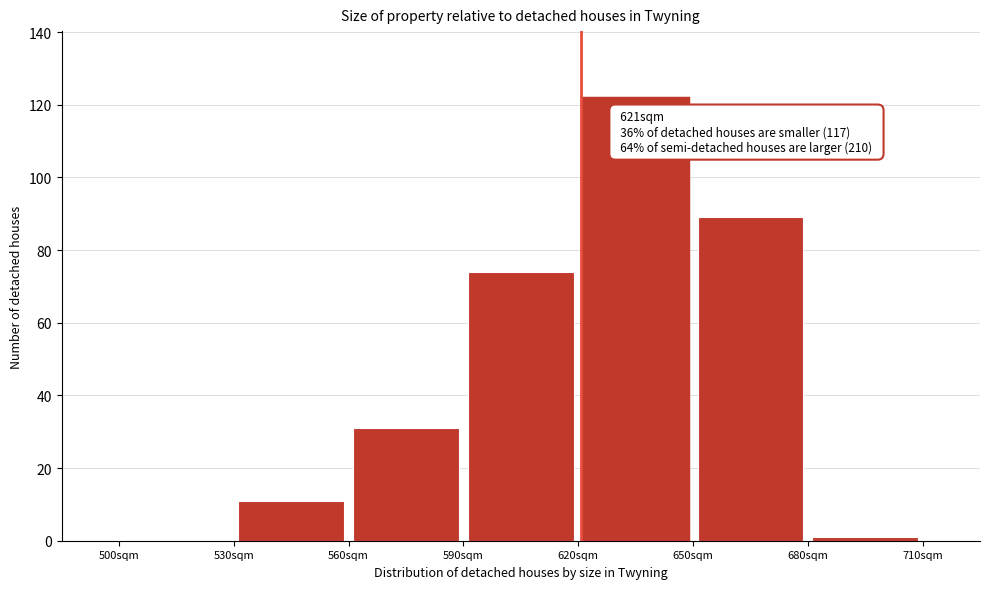

Over which range of the x-axis is the bar tallest?

620 to 650